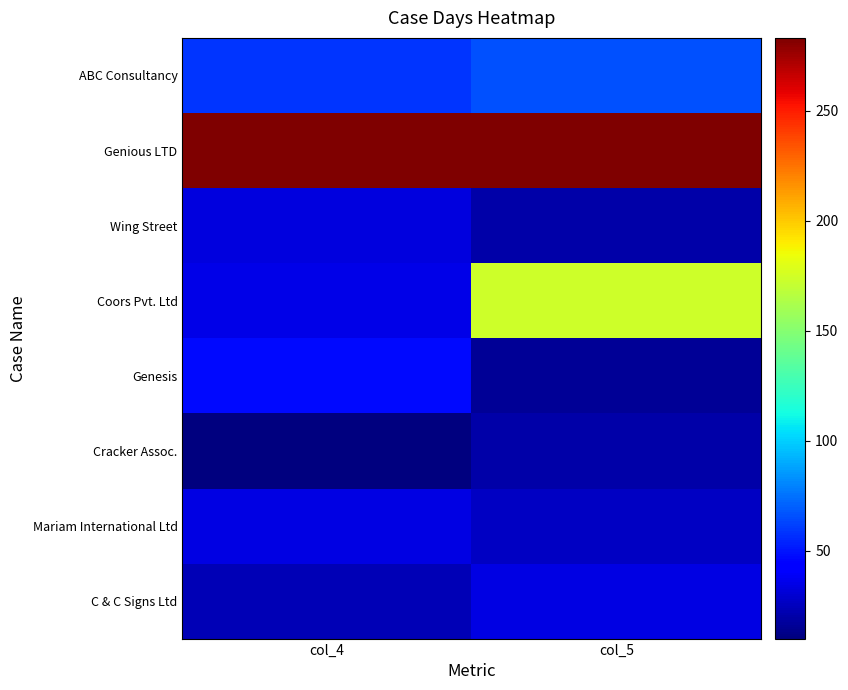

Count the number of categories in the chart.

2